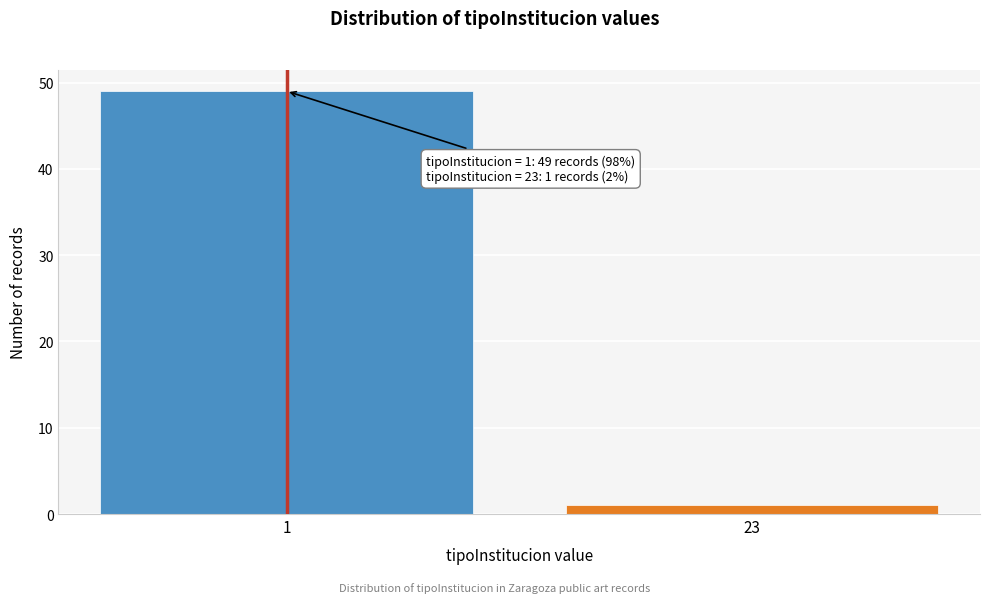

Reading left to right, transcribe all the data shown in this chart.

49	1